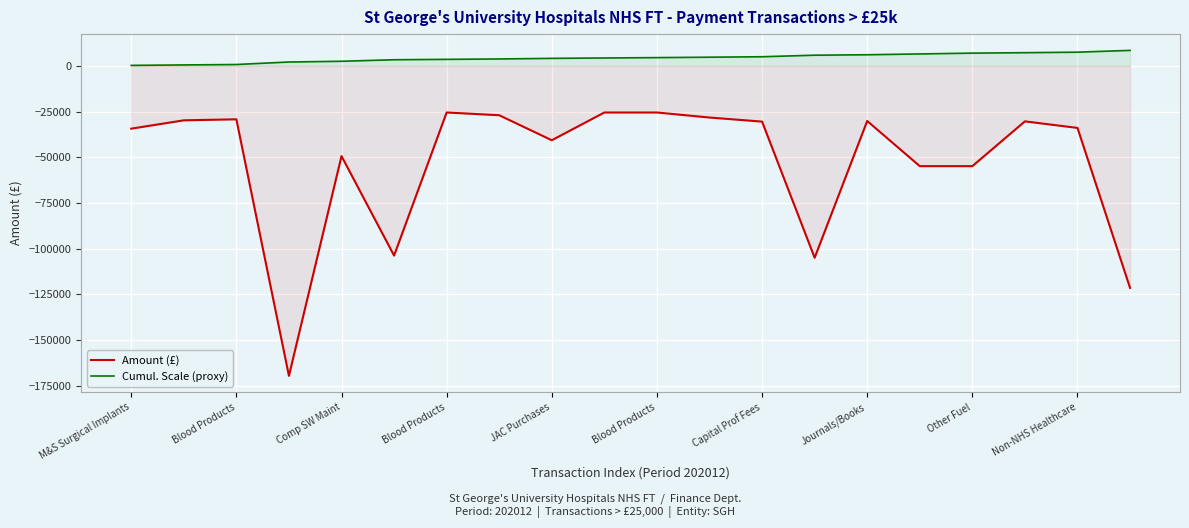

Which has a higher value, Blood Products or Journals/Books?

Journals/Books